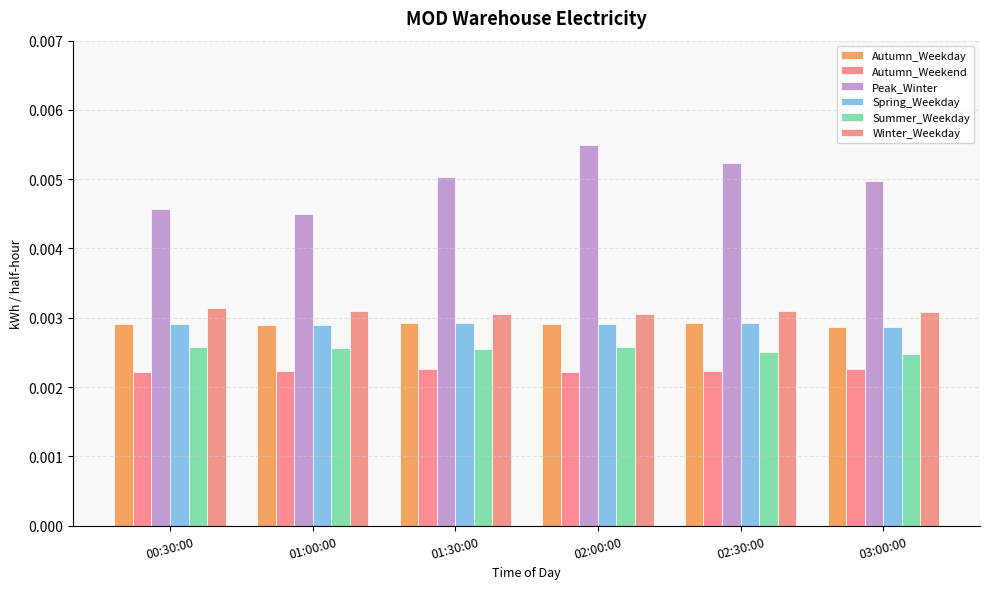

How many bars are there in each group?

6